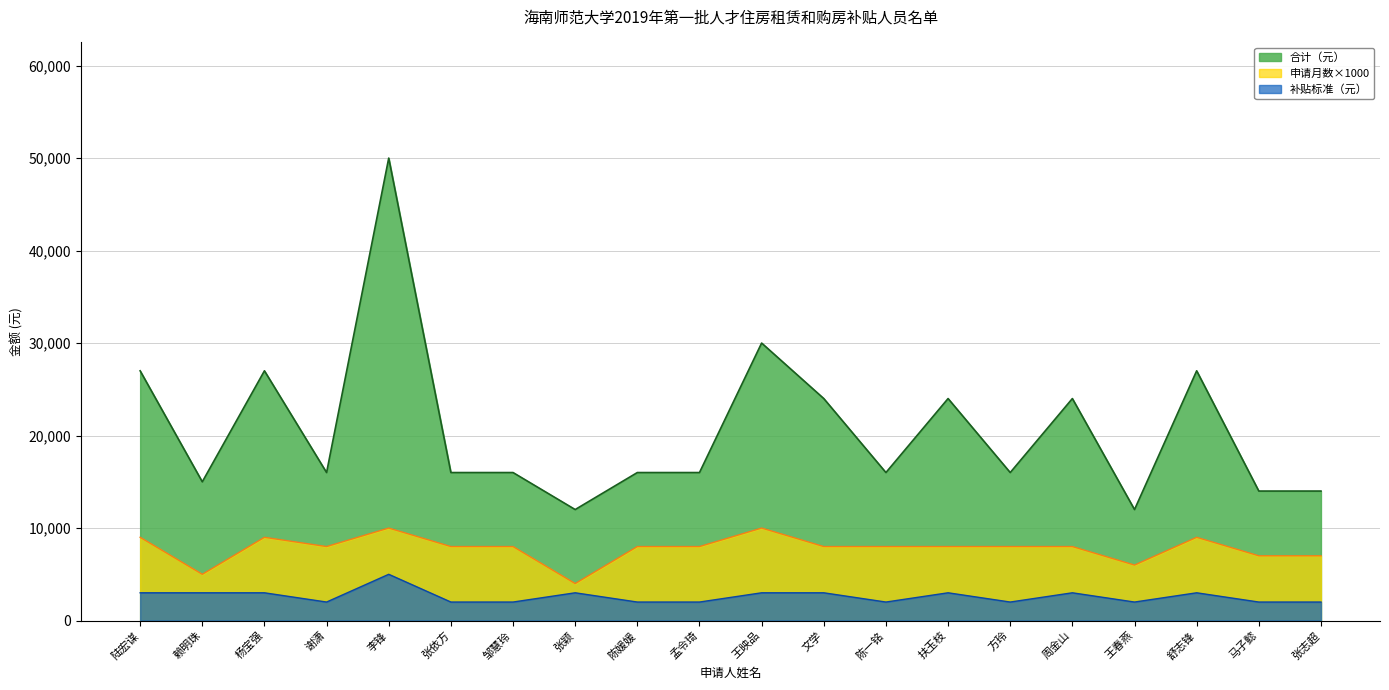

How many interior local peaks does the 申请月数 series have?

4